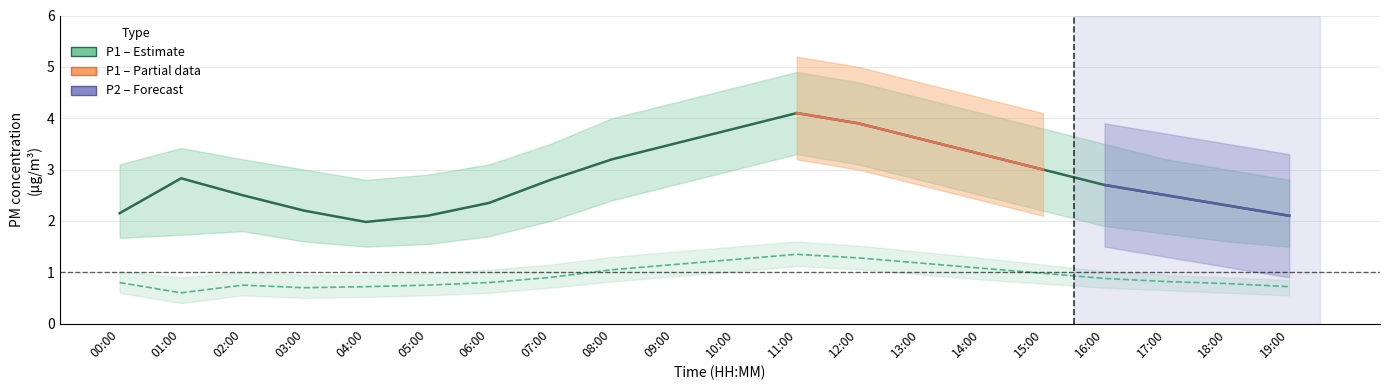

Where is P1 (PM10) nearest to the value 3?

15:00